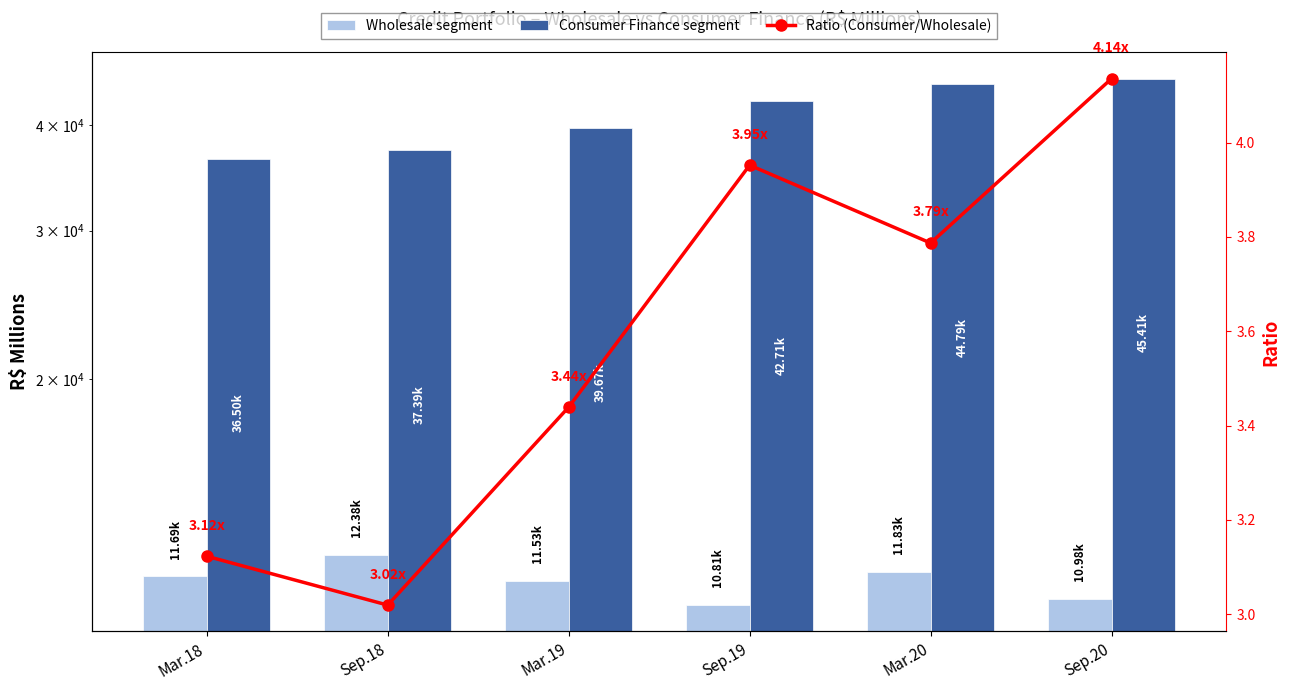

At which label does Consumer Finance segment first exceed 42712?

Sep.19